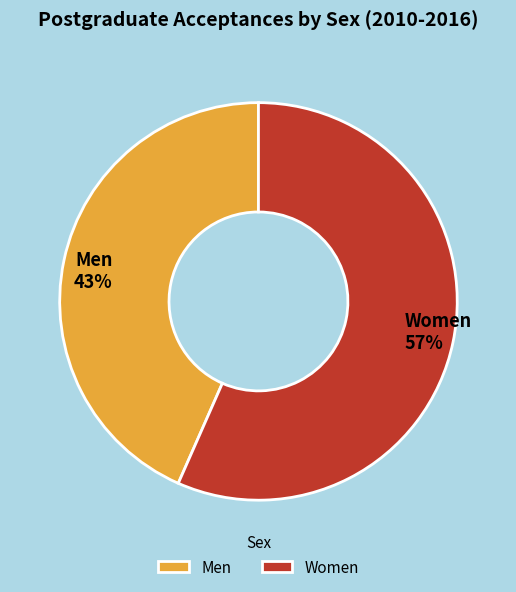

How many segments does this pie chart have?

2